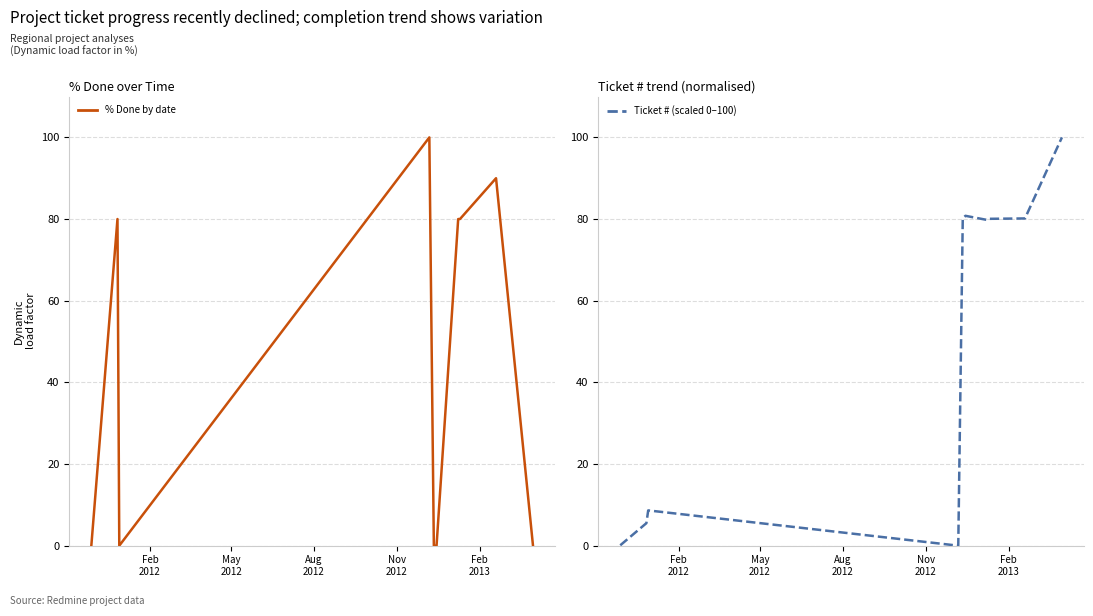

Between which two adjacent categories do Ticket # (scaled 0–100) and % Done by date first intersect?

Feb
2012 and May
2012